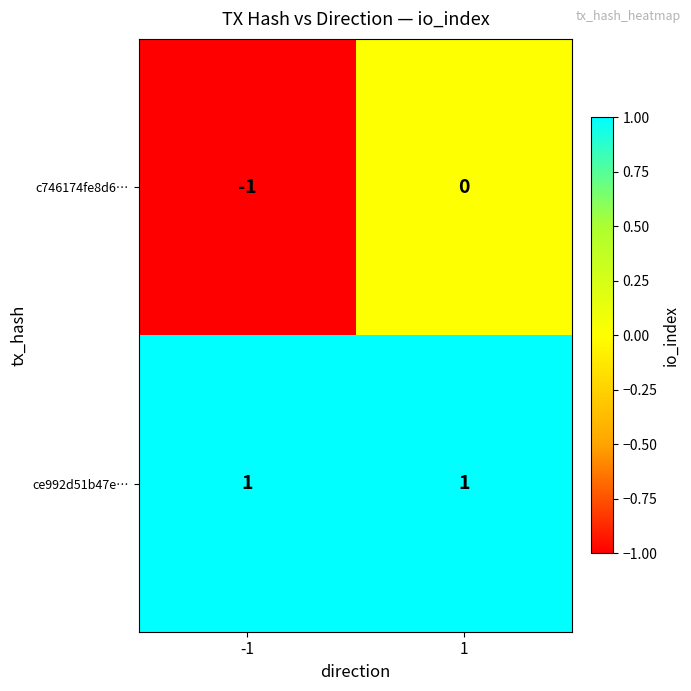

Which series changed the most between -1 and 1?

c746174fe8d6…